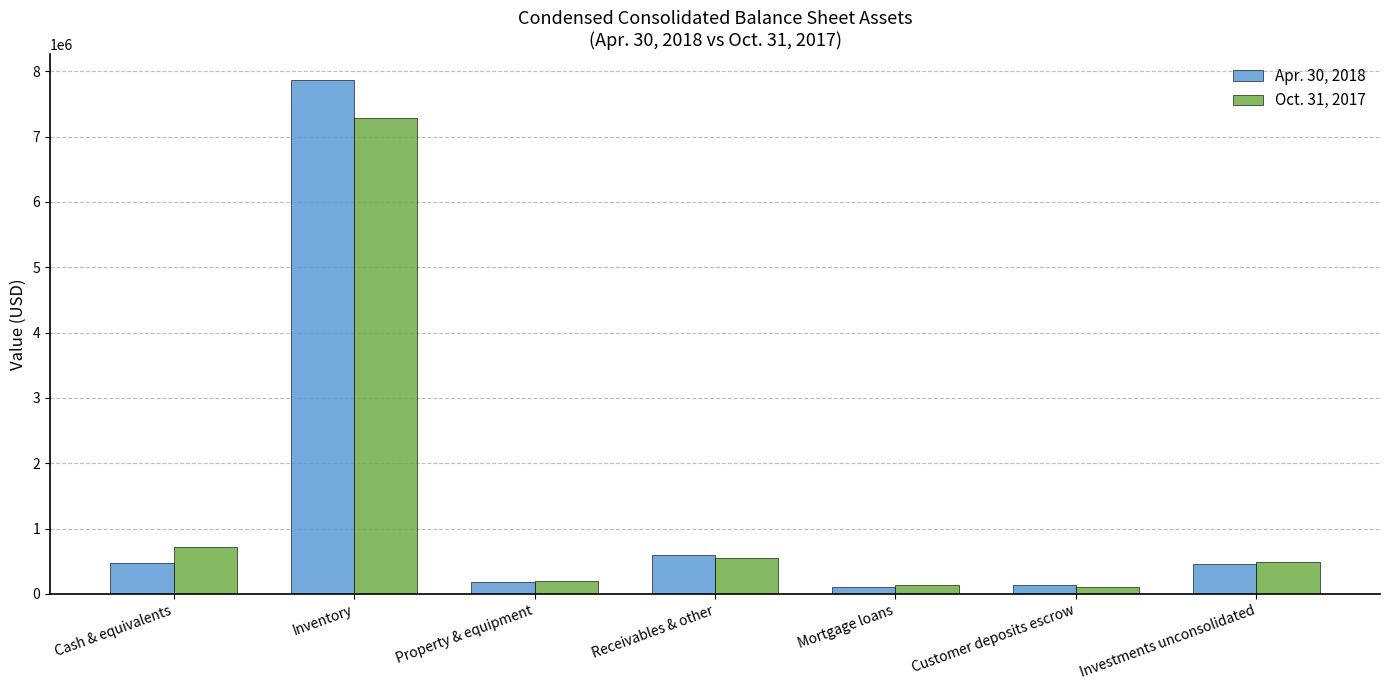

Rank the series by their maximum value, from highest to lowest.

Apr. 30, 2018, Oct. 31, 2017